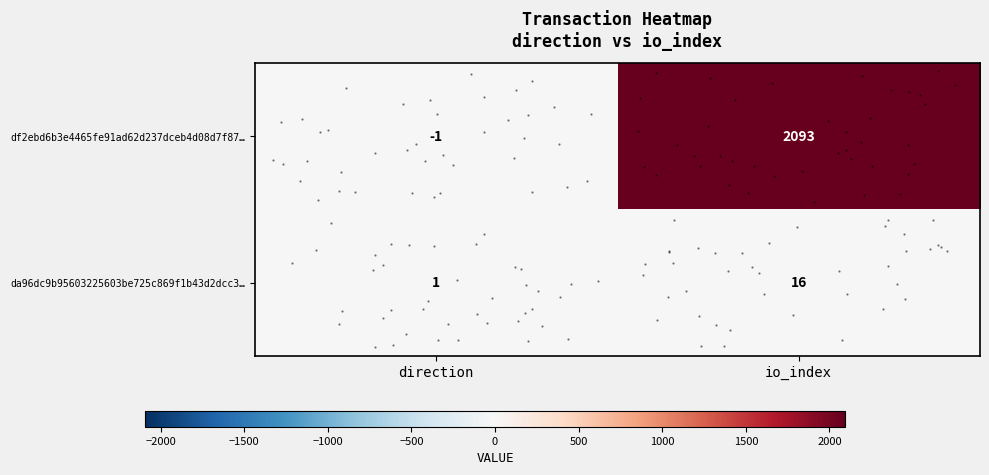

Rank the categories by row_1 value from lowest to highest.

direction, io_index